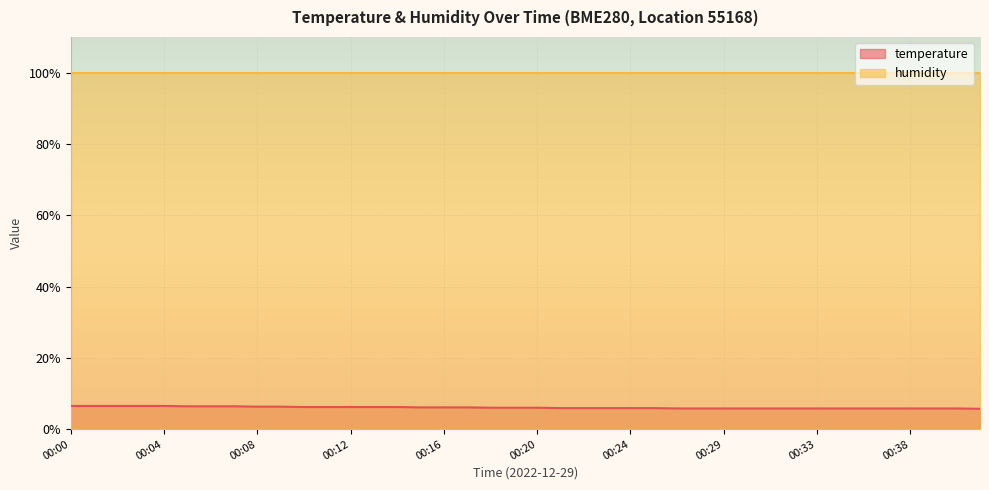

What is the change in value from 00:08 to 00:31?

-0.5